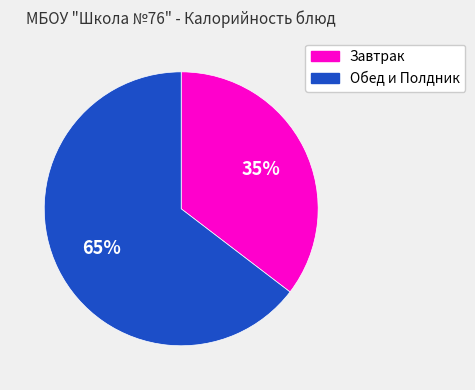

Is there a majority slice in this chart?

Yes